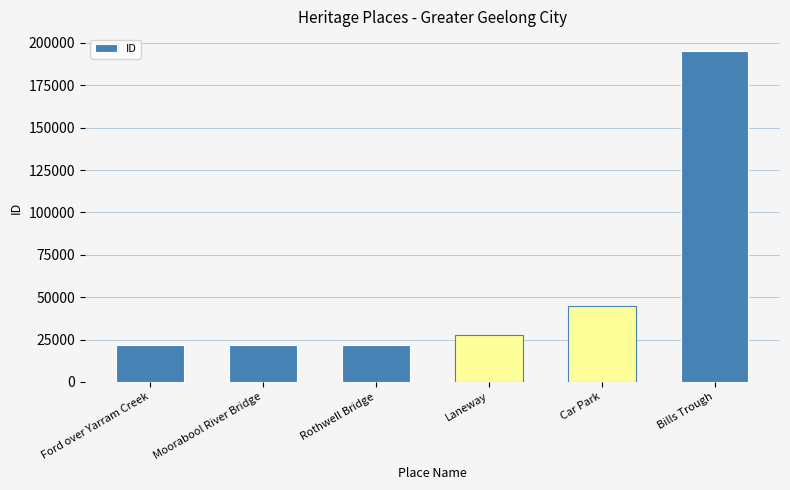

Approximately how many times larger is the value at Rothwell Bridge compared to Moorabool River Bridge?

1.0